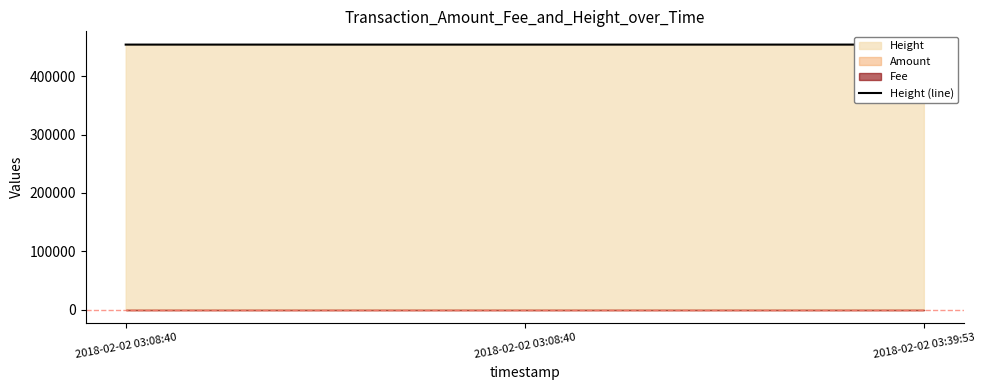

Where is the data nearest to the value 453995?

2018-02-02 03:08:40